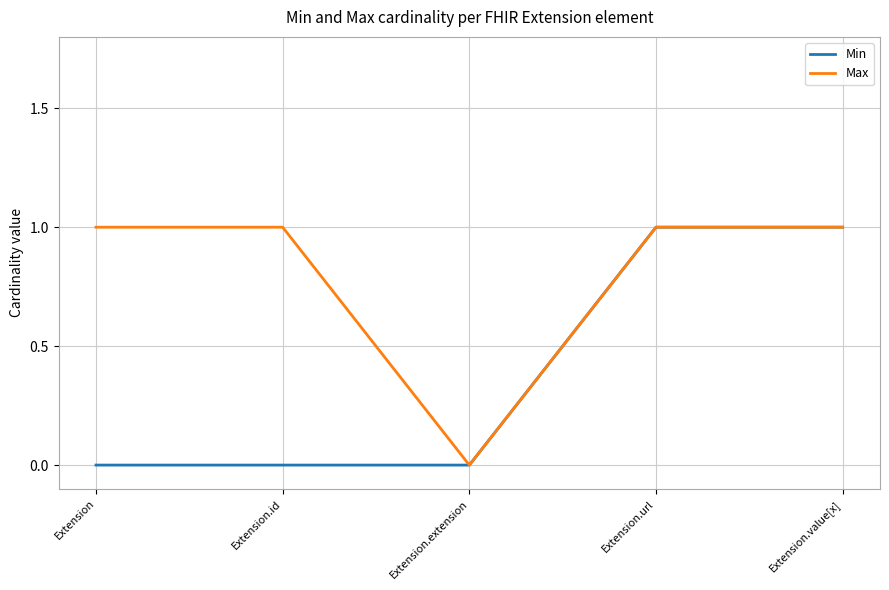

Reading right to left, what are all the values shown in this chart?

Min: Extension.value[x]=1	Extension.url=1	Extension.extension=0	Extension.id=0	Extension=0
Max: Extension.value[x]=1	Extension.url=1	Extension.extension=0	Extension.id=1	Extension=1